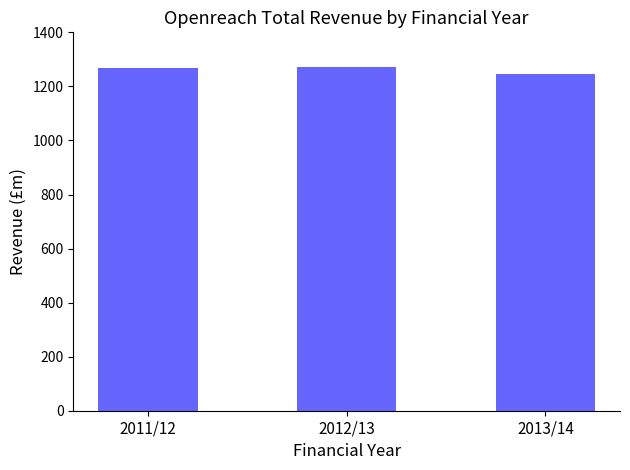

Are the bars grouped side by side (vs. stacked)?

No